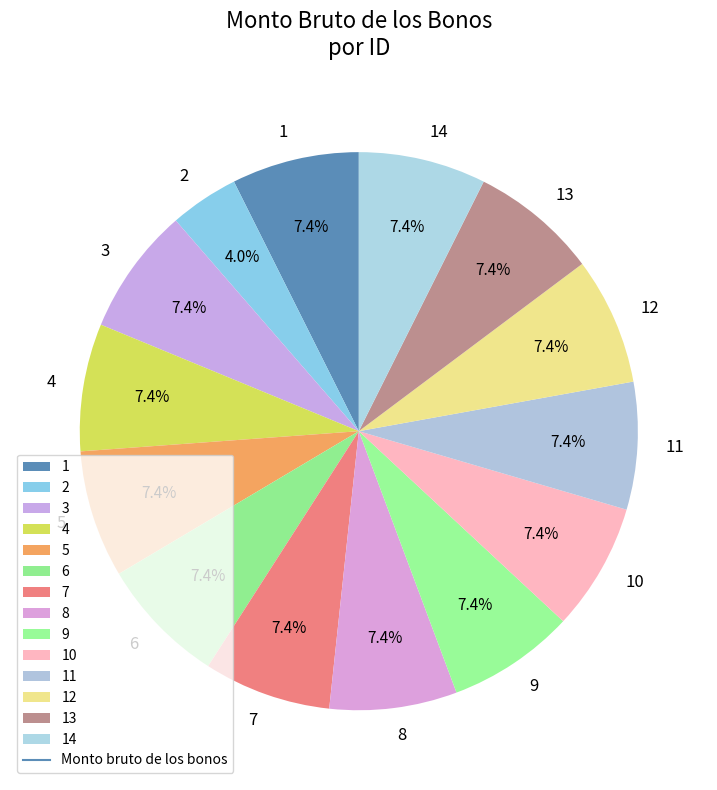

Does any single category account for the majority?

No